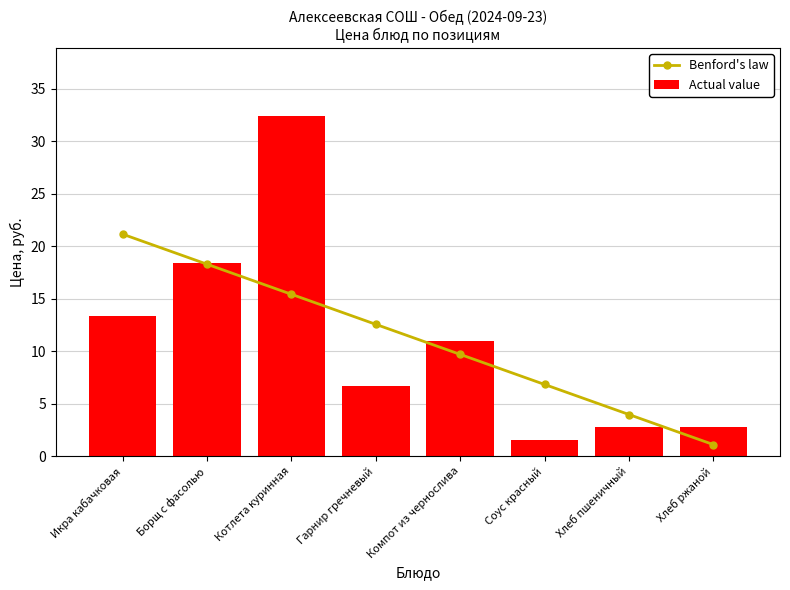

At how many categories does at least one series exceed 23?

1